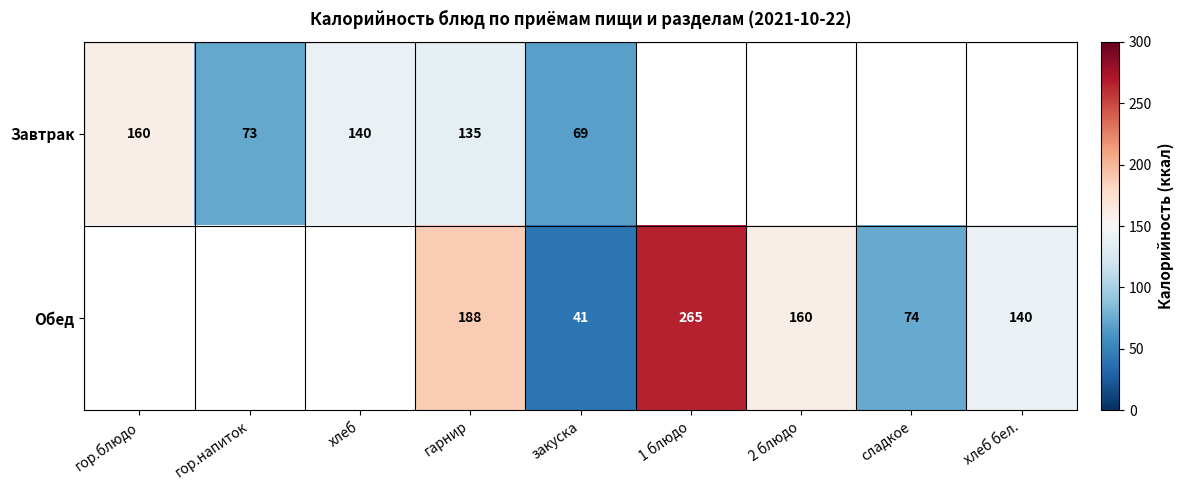

What is the difference between the Обед values at 1 блюдо and закуска?

224